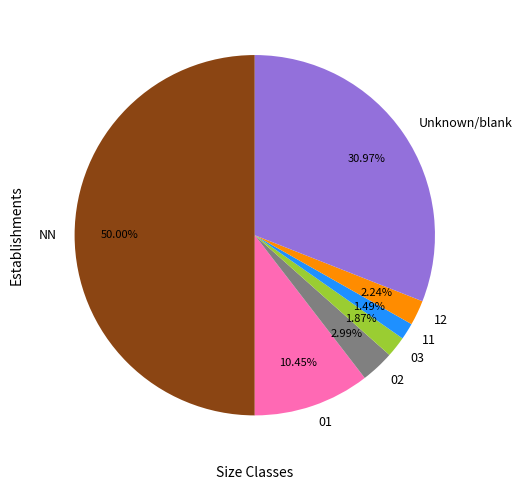

Do 01 and 03 together represent more than half of the pie?

No